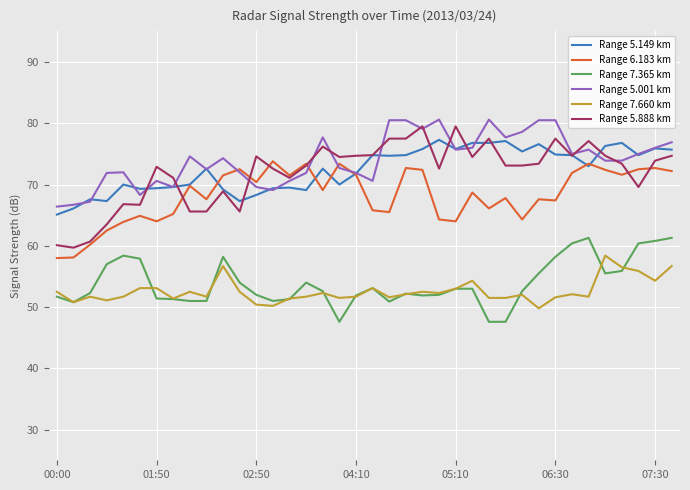

What are all the series names shown in the legend?

Range 5.149 km, Range 6.183 km, Range 7.365 km, Range 5.001 km, Range 7.660 km, Range 5.888 km